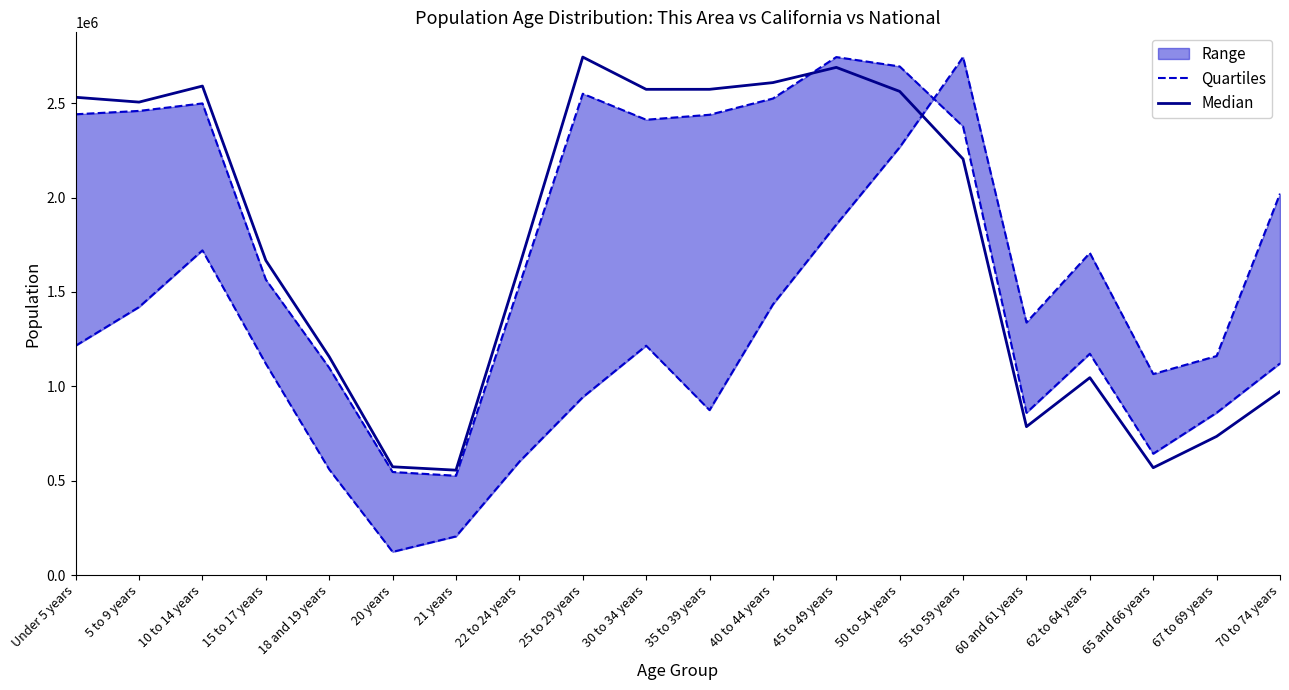

What is the total value across all series at 62 to 64 years?

2218705.6